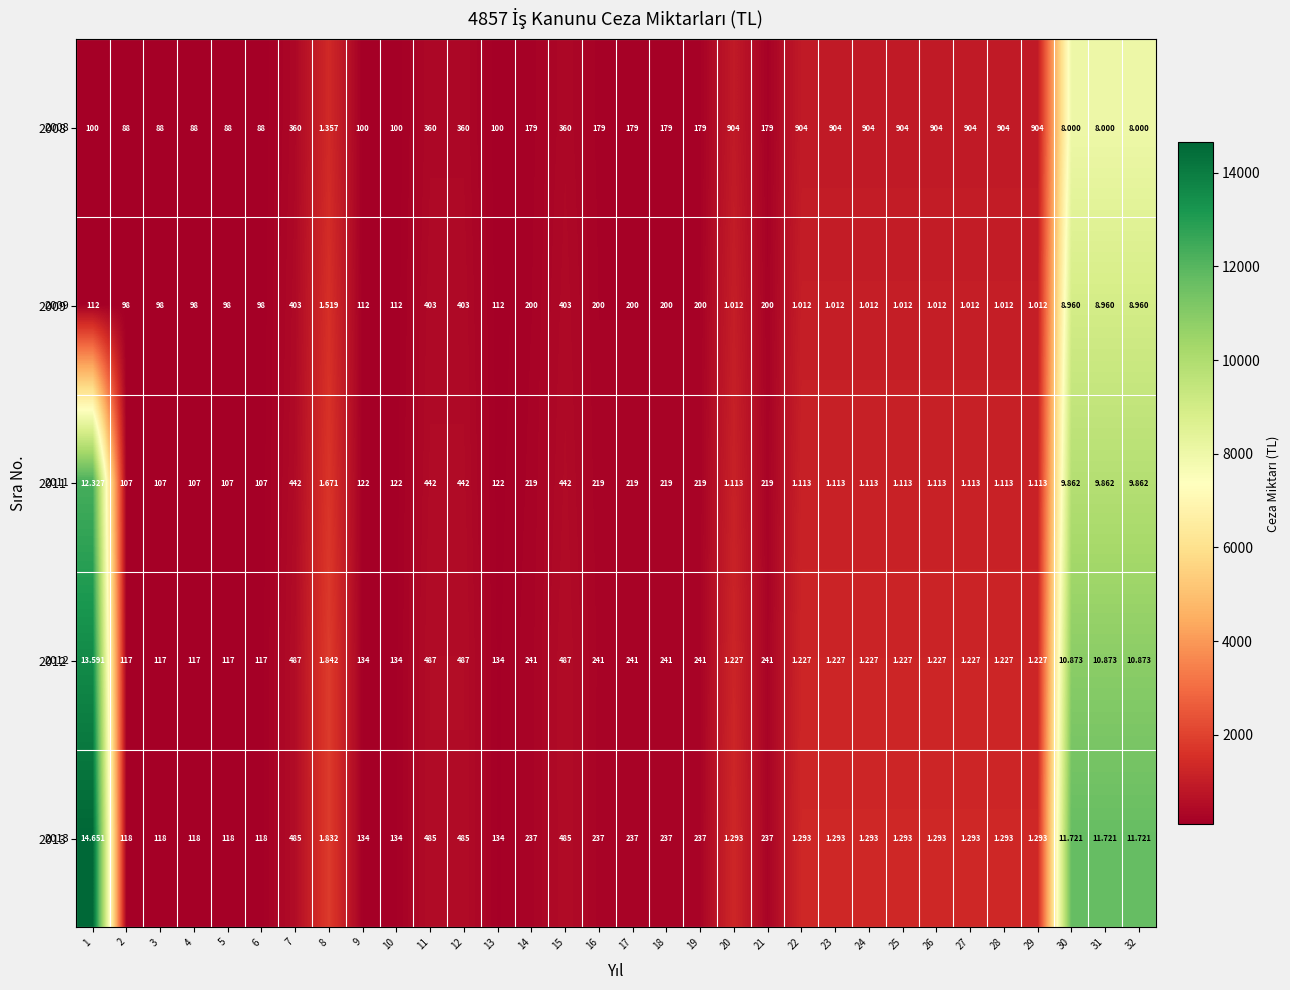

What is the total value across all series at 25?

908.6